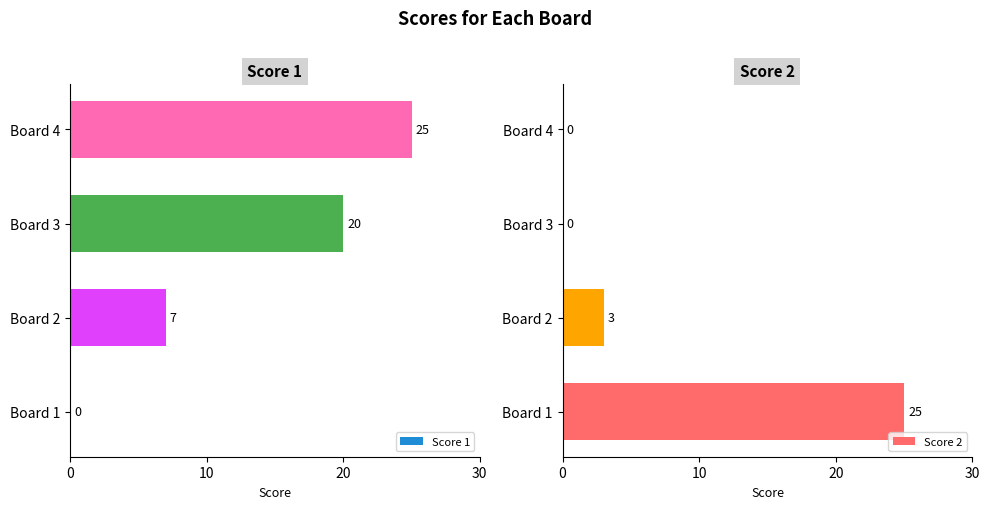

At which label does Score 1 reach its peak?

Board 4